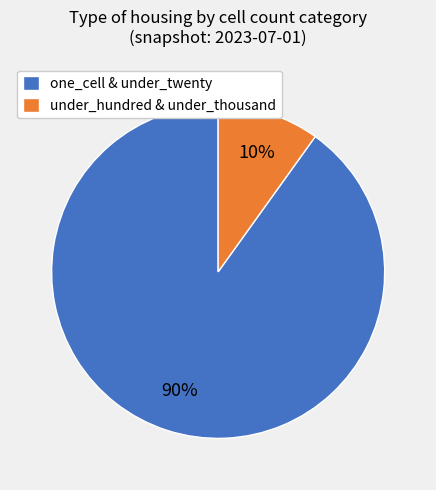

Does under_hundred & under_thousand account for over 50% of the chart?

No